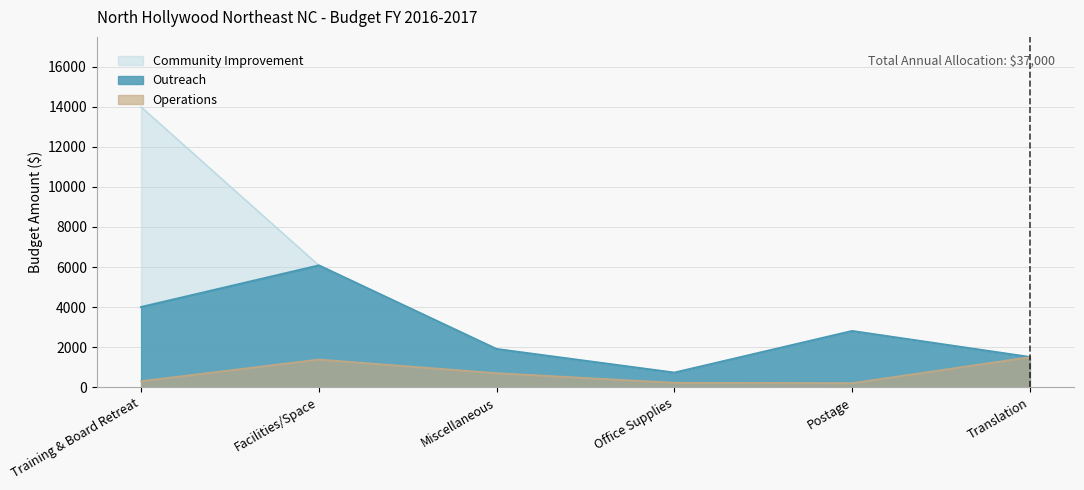

Is it true that Community Improvement equals 6080 at Facilities/Space?

True